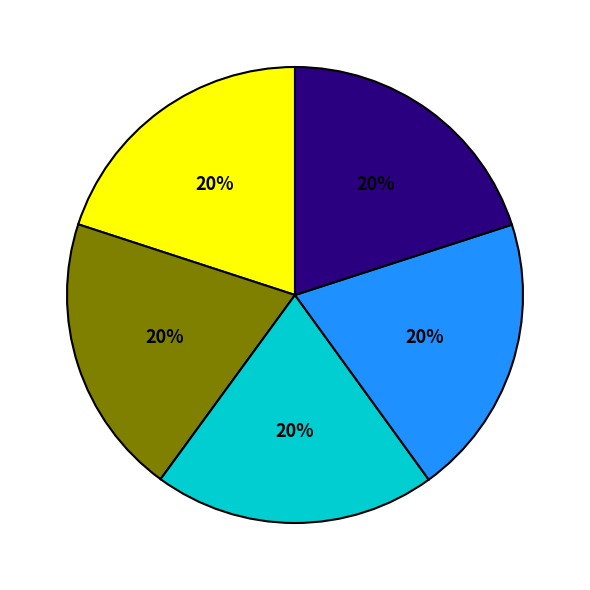

To the nearest percent, what is the average slice percentage?

20%